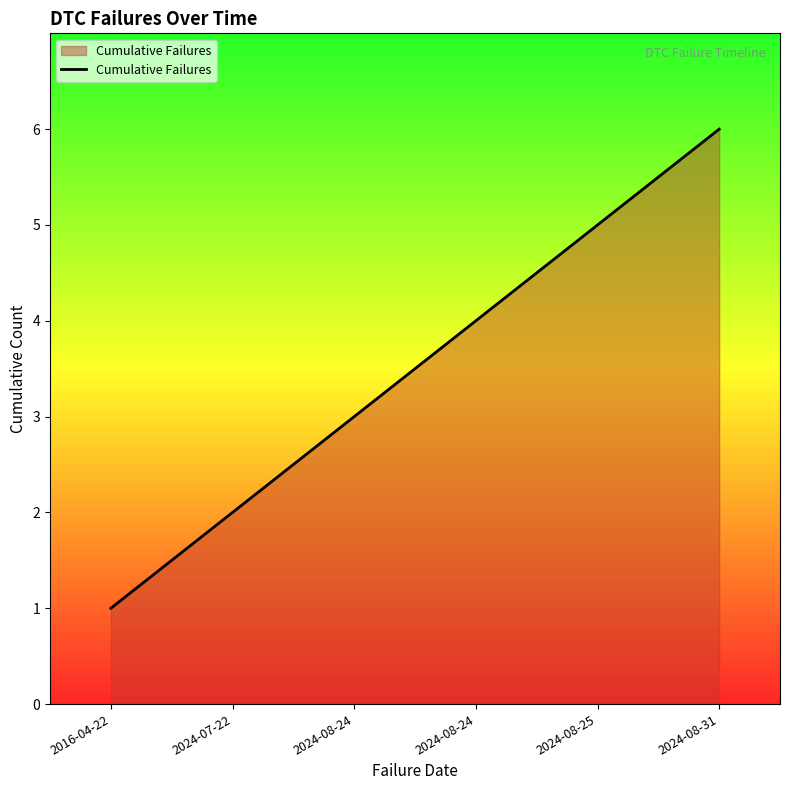

Reading left to right, transcribe all the data shown in this chart.

2016-04-22=1	2024-07-22=2	2024-08-24=3	2024-08-24=4	2024-08-25=5	2024-08-31=6